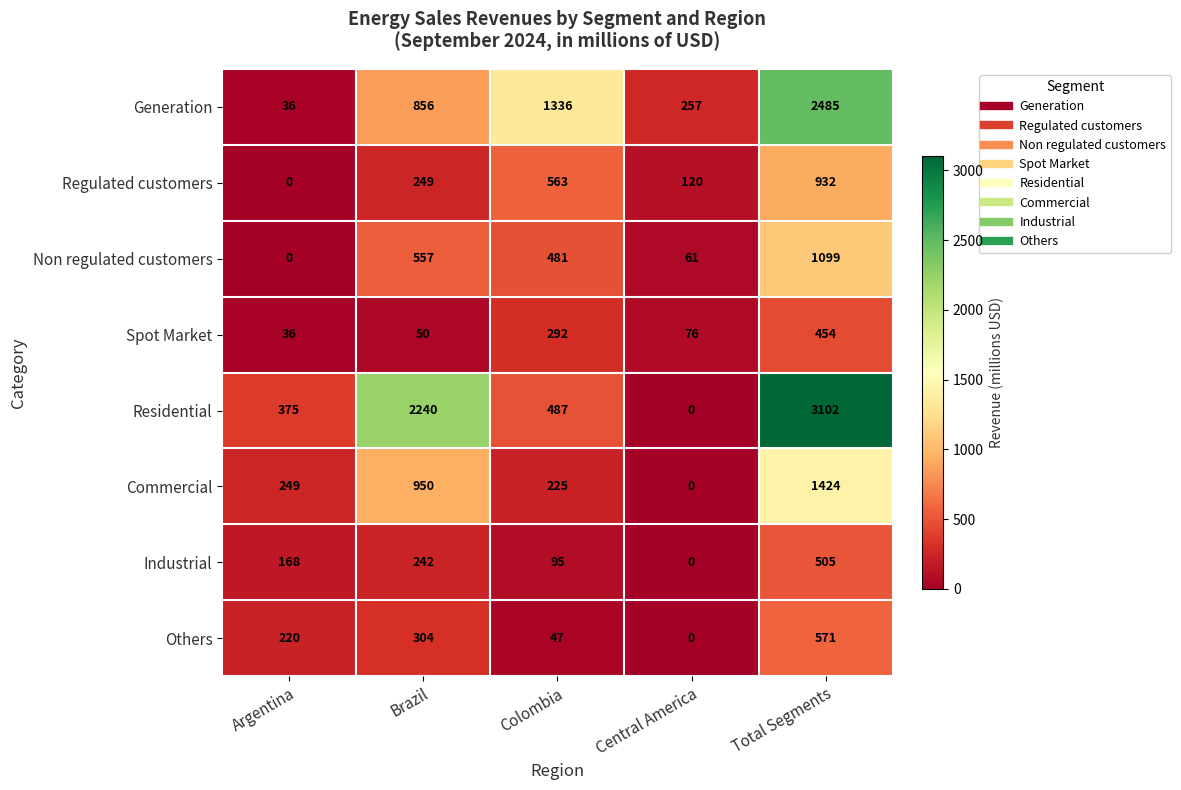

What is the sum of the Spot Market values at Argentina and Central America?

112